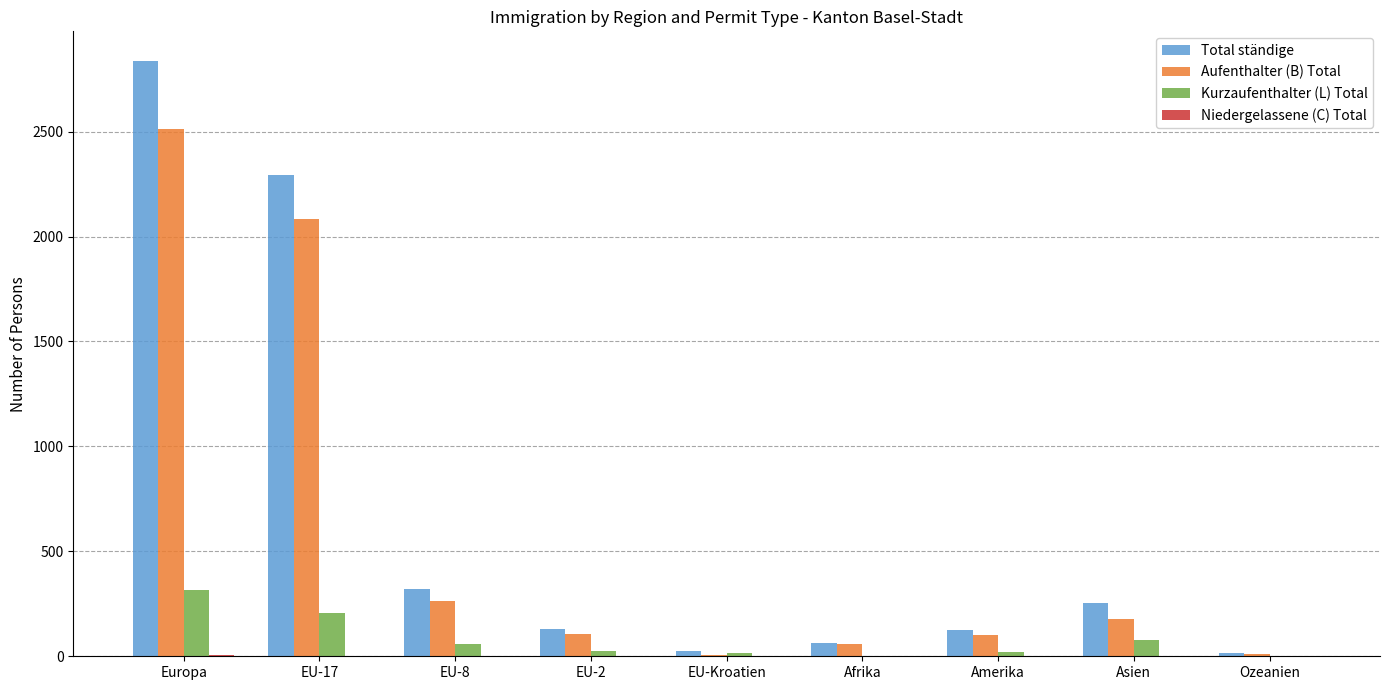

At which label does Aufenthalter (B) Total reach its peak?

Europa